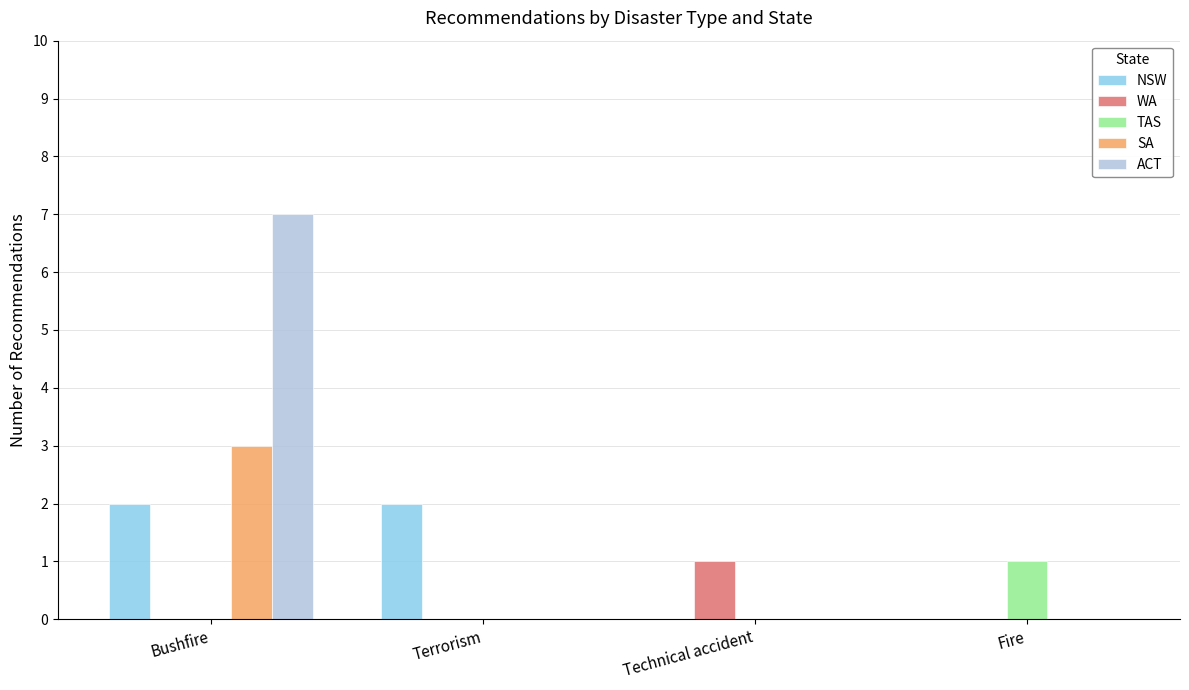

Between Terrorism and Fire, which series saw the biggest shift?

NSW